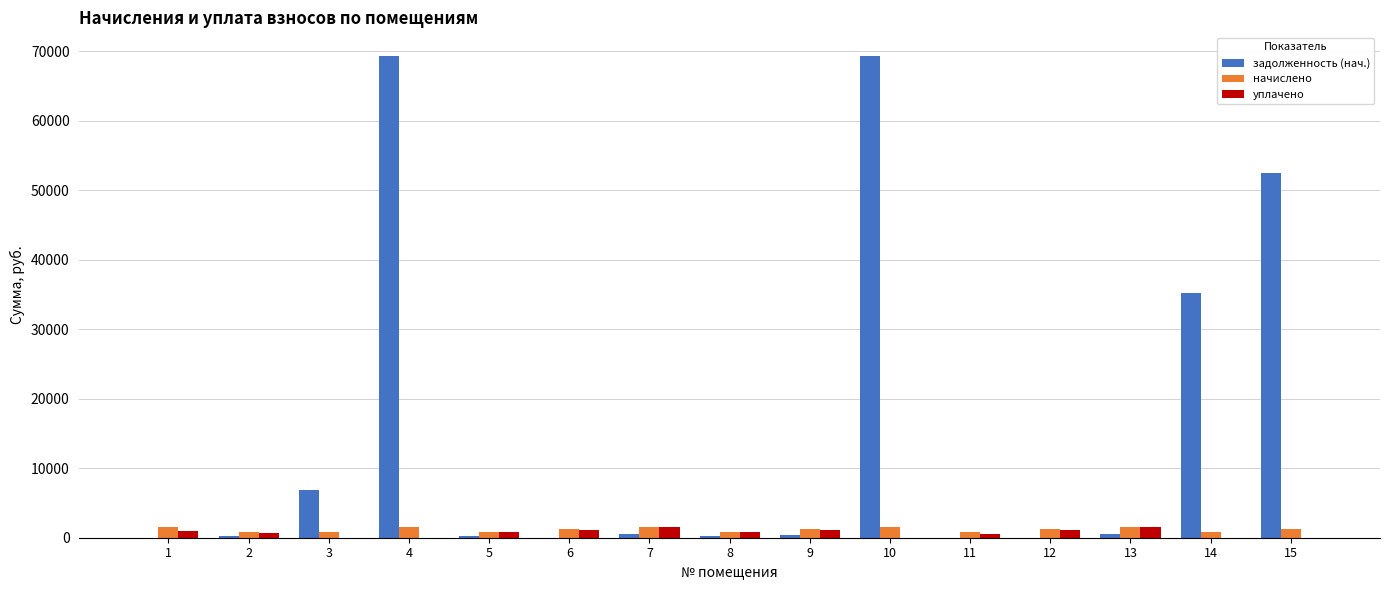

At which label does начислено first exceed 1200?

1